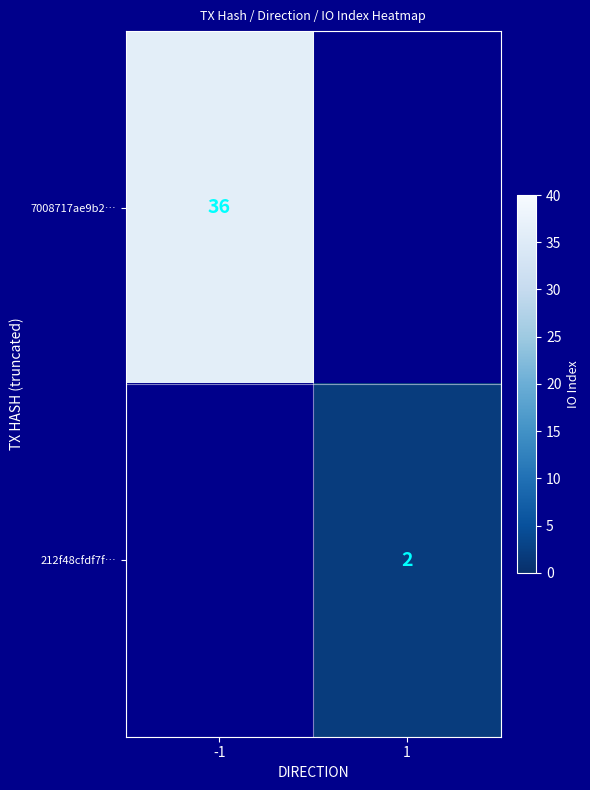

Between 1 and -1, which is larger?

-1